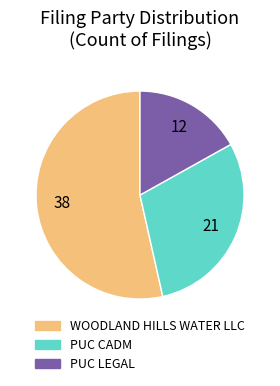

What is the smallest slice in the pie chart?

PUC LEGAL